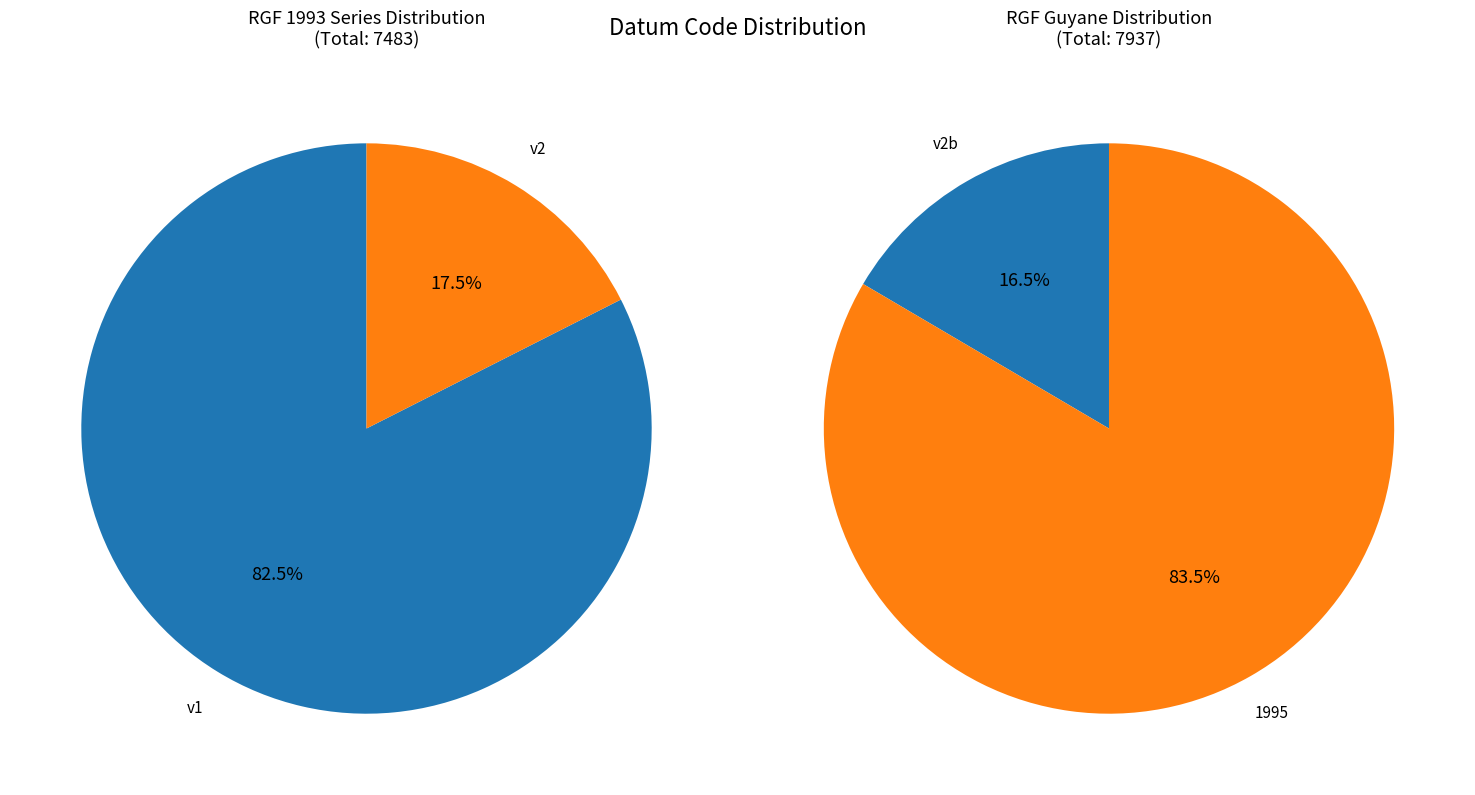

What portion of the pie excludes Reseau Geodesique Francais 1993 v2?

91.5%